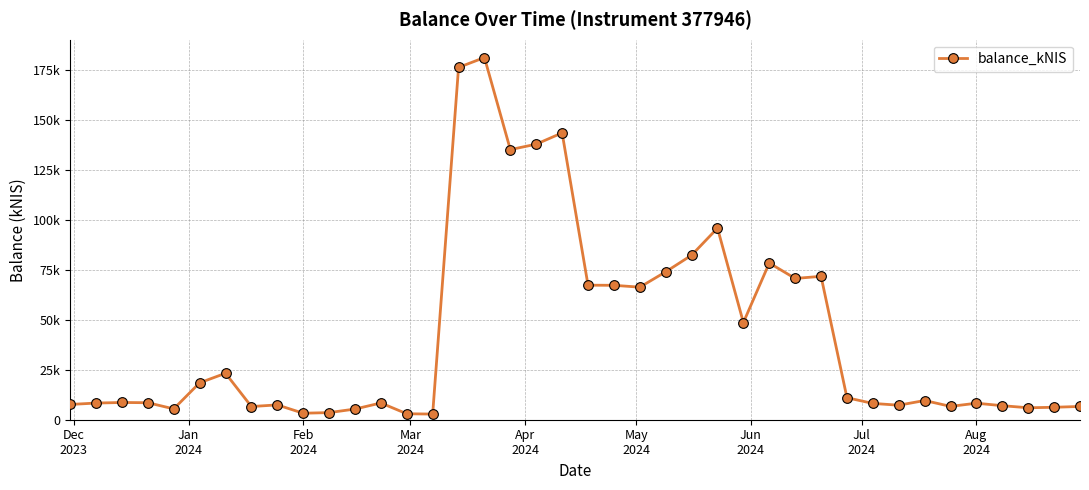

Is this an area chart (filled region under the line)?

No